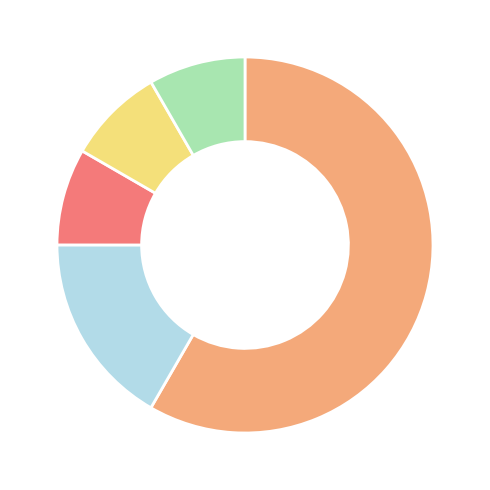

Is there any slice that represents more than half of the pie?

Yes